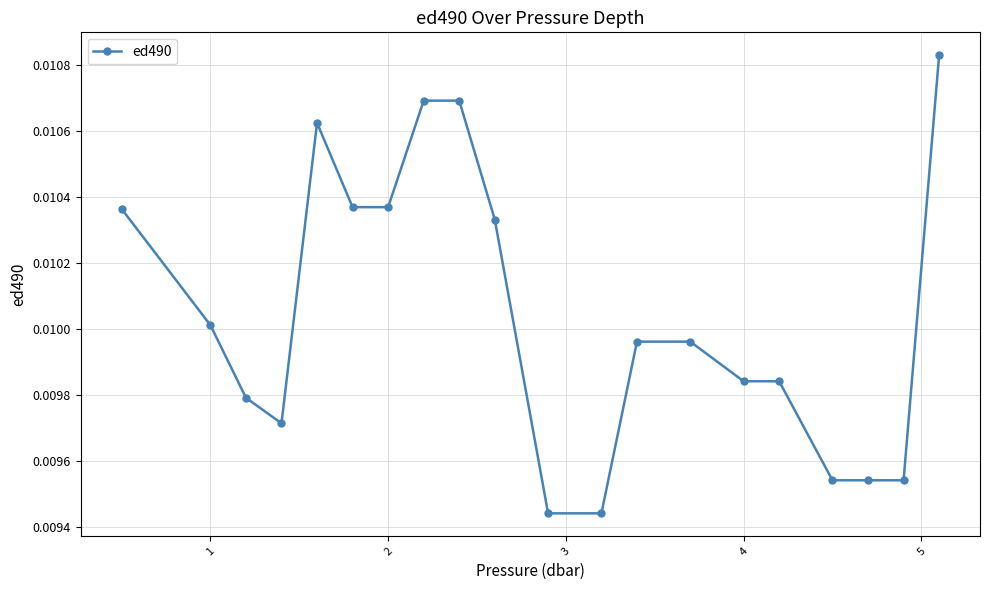

Is this an area chart (filled region under the line)?

No